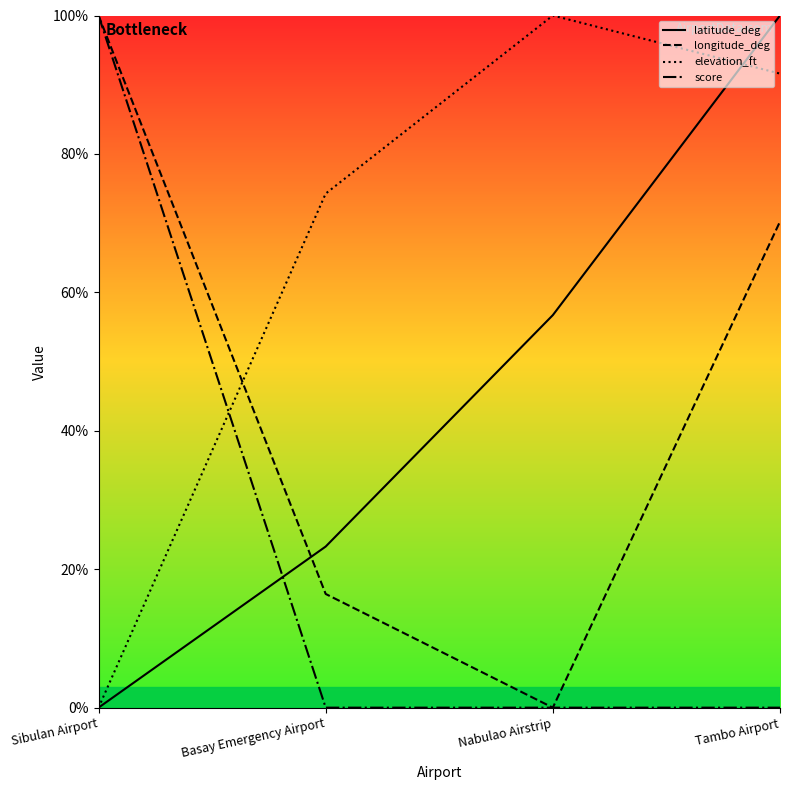

Reading right to left, transcribe all the data shown in this chart.

latitude_deg: Tambo Airport=1.0	Nabulao Airstrip=0.6	Basay Emergency Airport=0.2	Sibulan Airport=0.0
longitude_deg: Tambo Airport=0.7	Nabulao Airstrip=0.0	Basay Emergency Airport=0.2	Sibulan Airport=1.0
elevation_ft: Tambo Airport=0.9	Nabulao Airstrip=1.0	Basay Emergency Airport=0.7	Sibulan Airport=0.0
score: Tambo Airport=0.0	Nabulao Airstrip=0.0	Basay Emergency Airport=0.0	Sibulan Airport=1.0